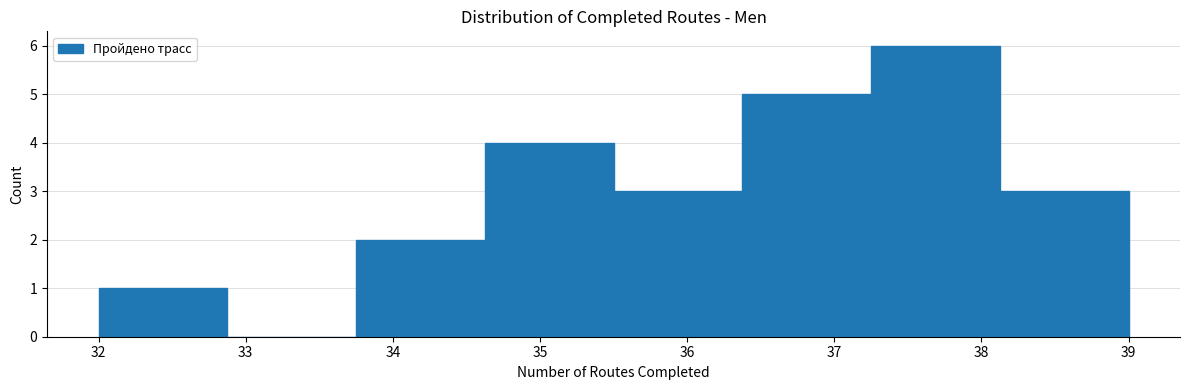

Reading left to right, transcribe this chart: for each bar, give the range it covers on the x-axis and its height. Neither the bar edges nor the heights are printed on the chart, so give them approximately, as read against the axes.

32.0 to 32.9: 1
32.9 to 33.8: 0
33.8 to 34.6: 2
34.6 to 35.5: 4
35.5 to 36.4: 3
36.4 to 37.3: 5
37.3 to 38.1: 6
38.1 to 39.0: 3